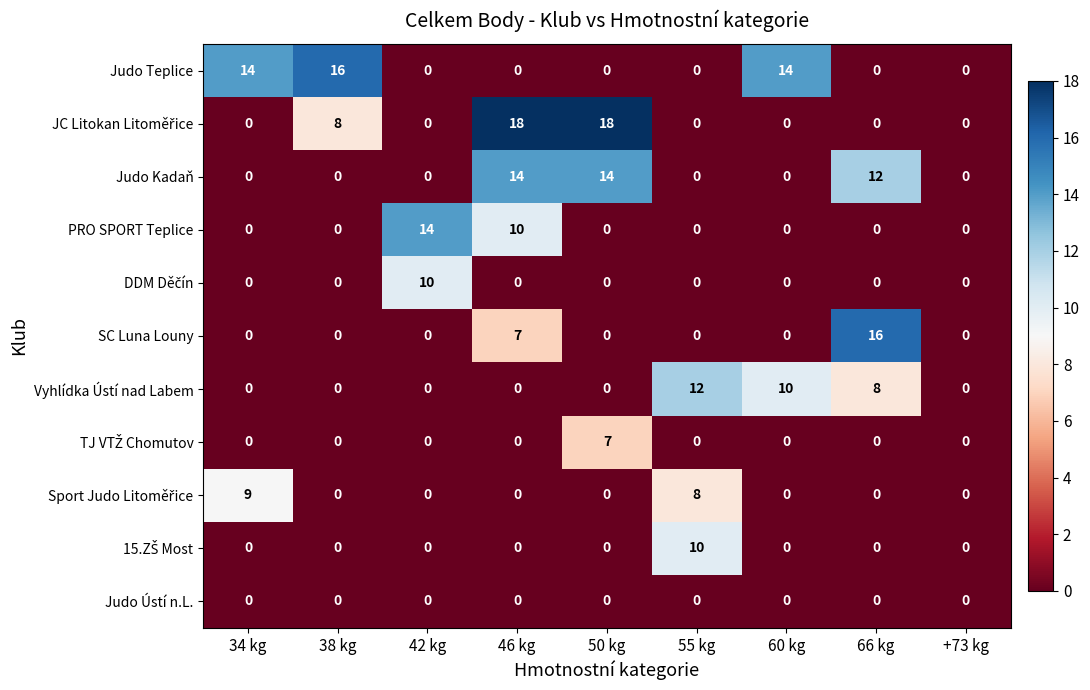

What is the difference between the maximum and minimum values in the Judo Kadaň series?

14